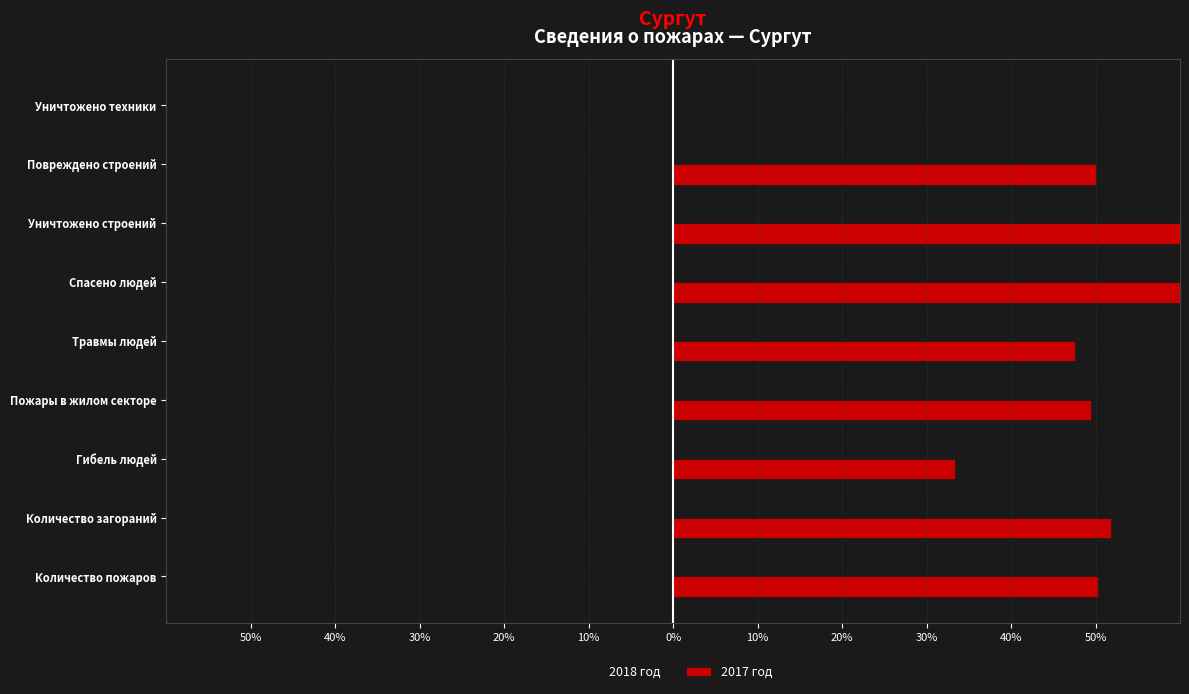

True or false: 2018 год has a value of -28.5 at Травмы людей.

False